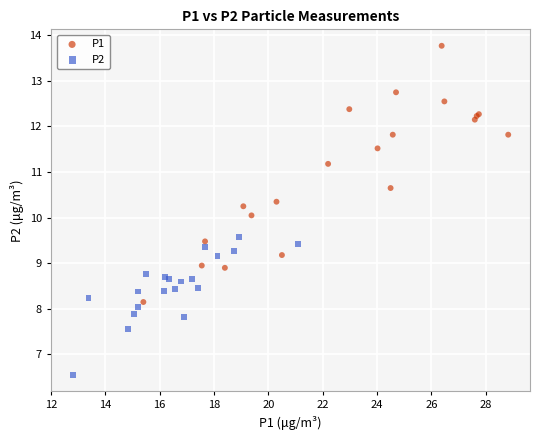

Which series reaches the minimum Y coordinate?

P2